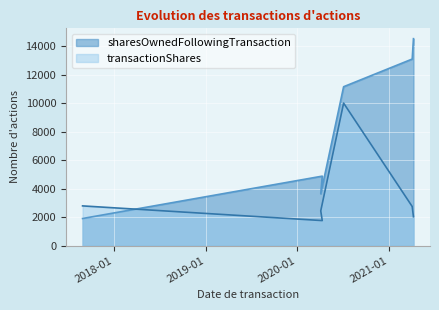

Between which two adjacent categories do sharesOwnedFollowingTransaction and transactionShares first intersect?

2017-08-29 and 2020-04-09